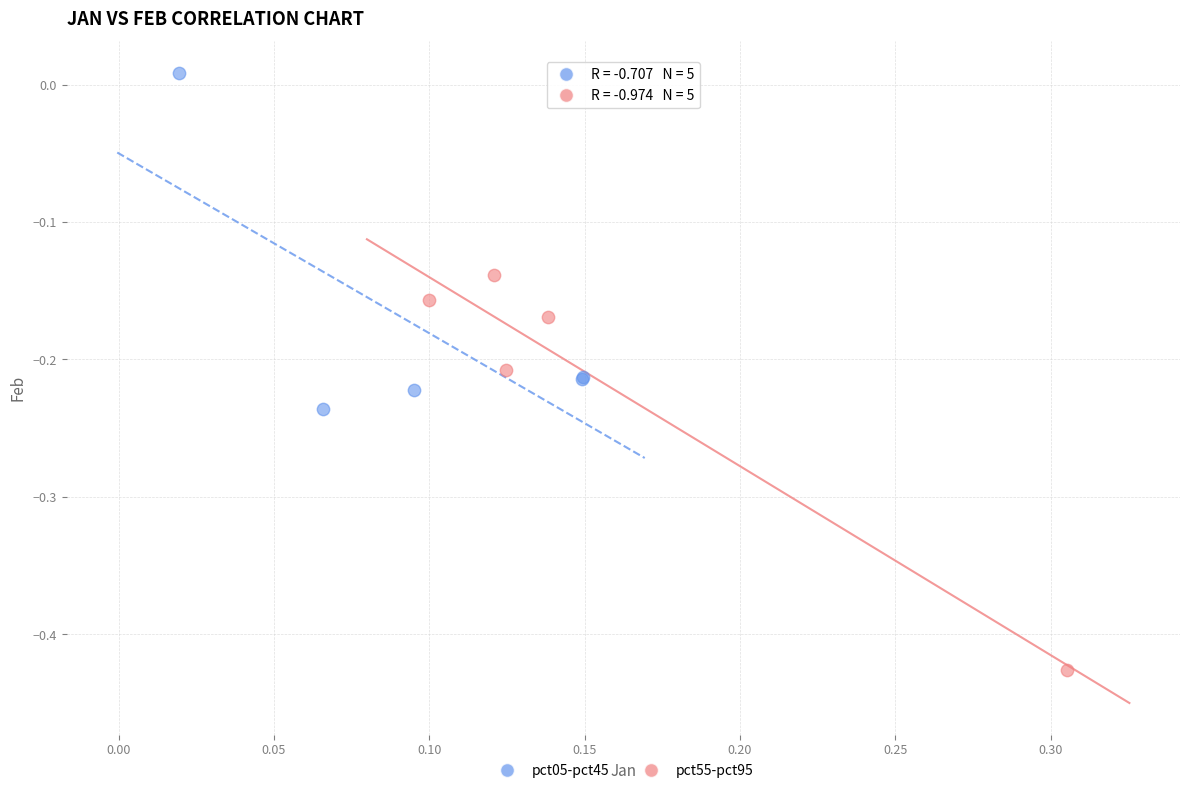

What are all the series names shown in the legend?

pct05-pct45, pct55-pct95